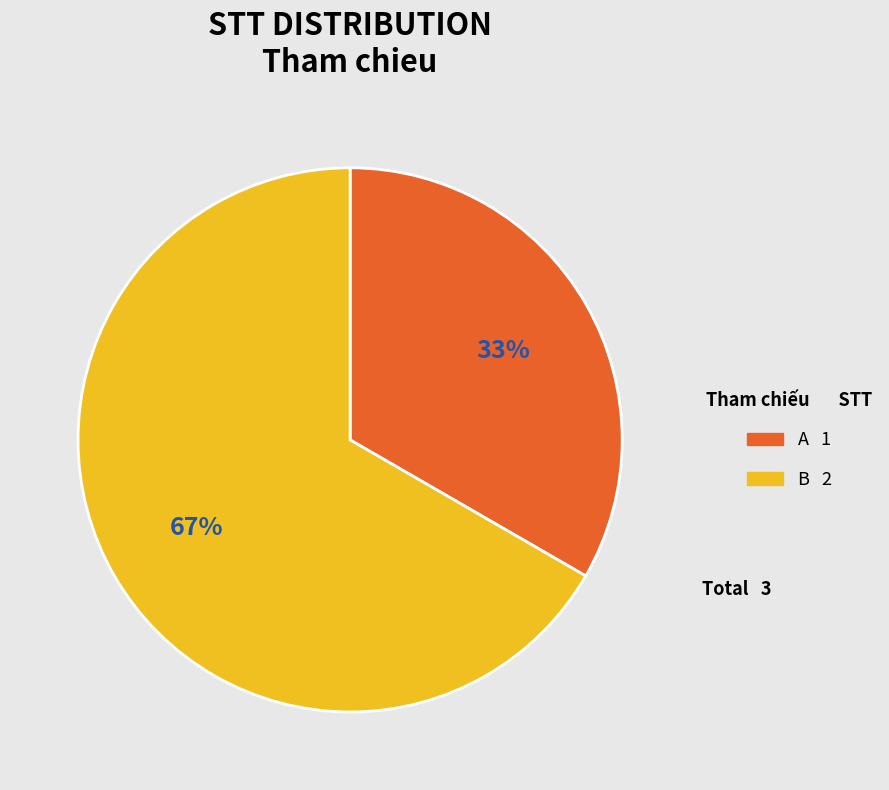

What percentage is the B slice, to the nearest percent?

67%